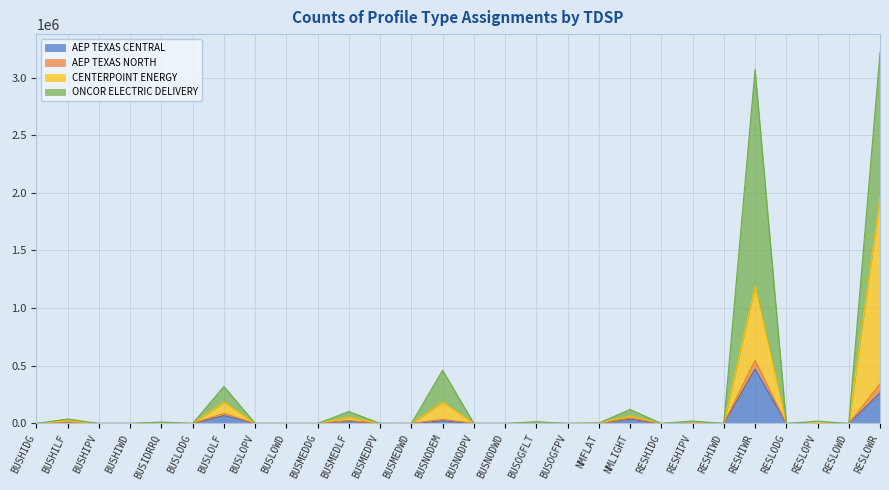

How many lines are shown in the chart?

4